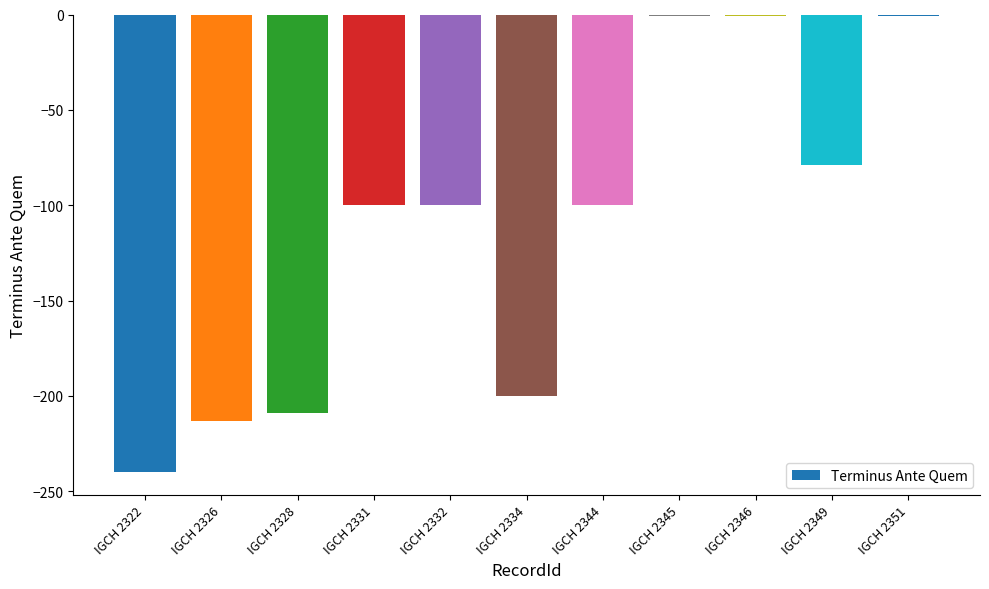

What is the average value?

-113